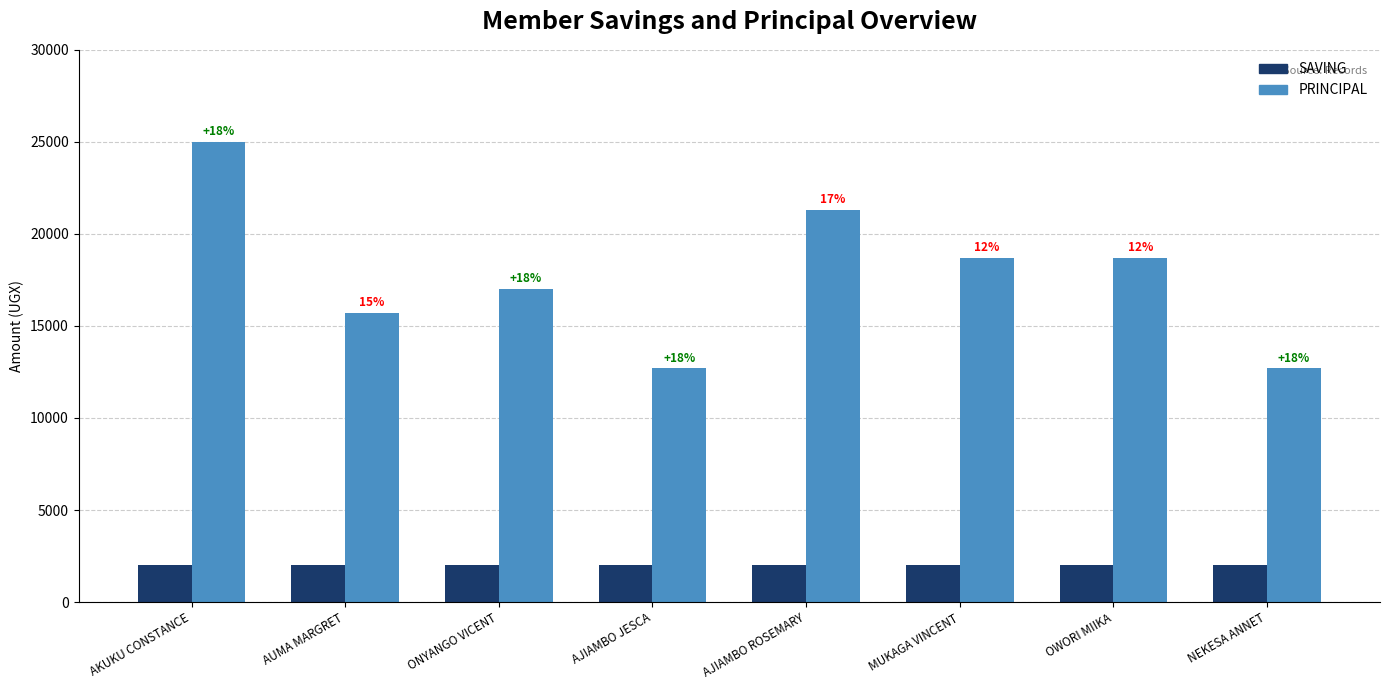

Does the chart contain any negative values?

No